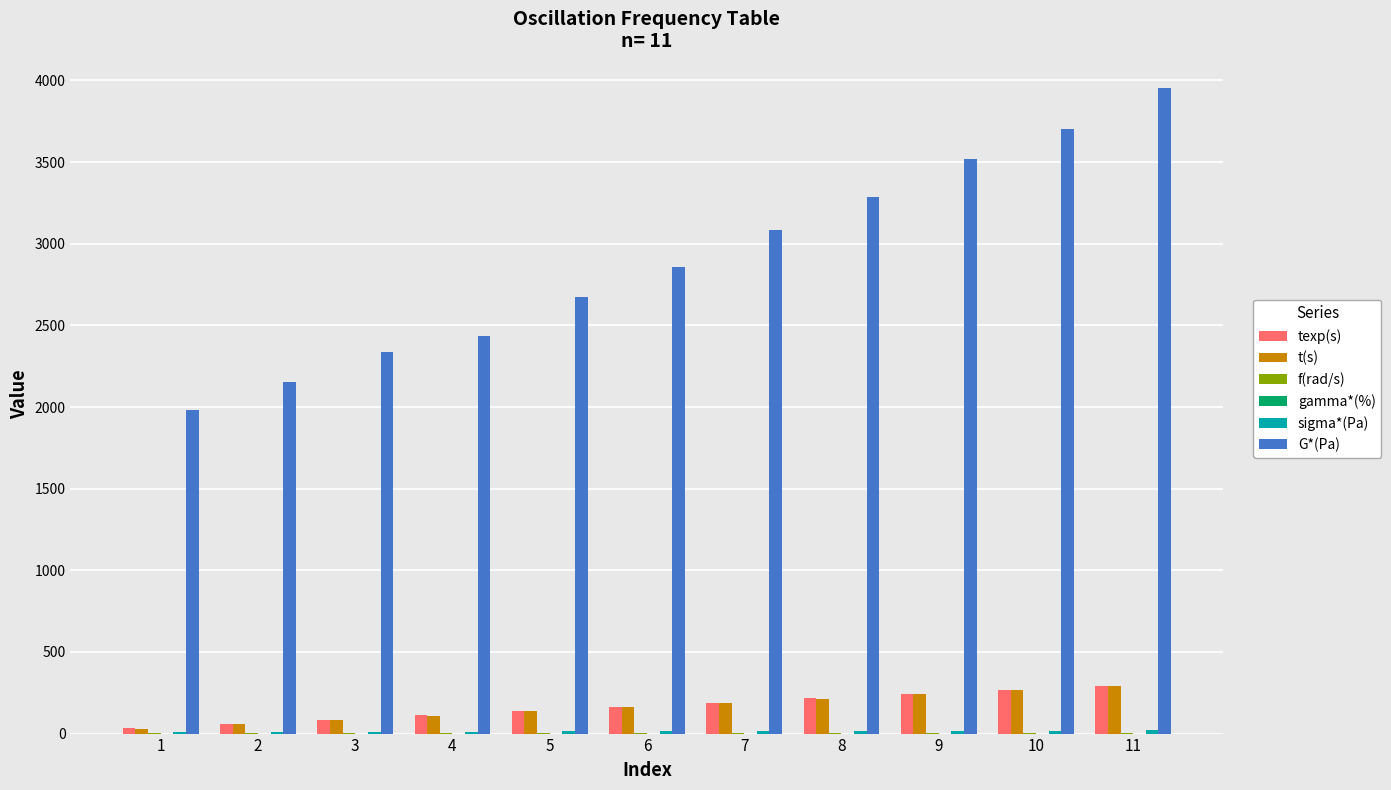

How many distinct data groups are displayed?

6